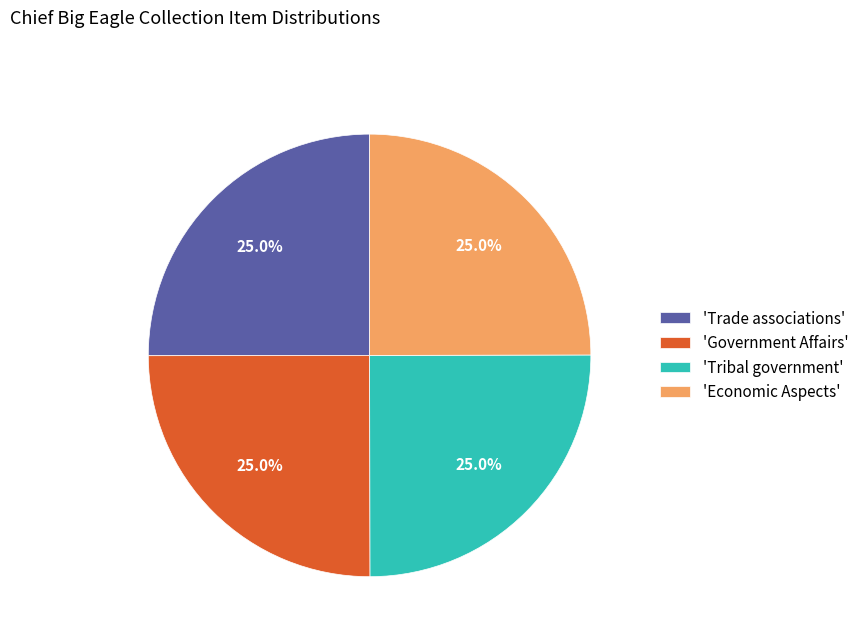

How many slices are in this pie chart?

4